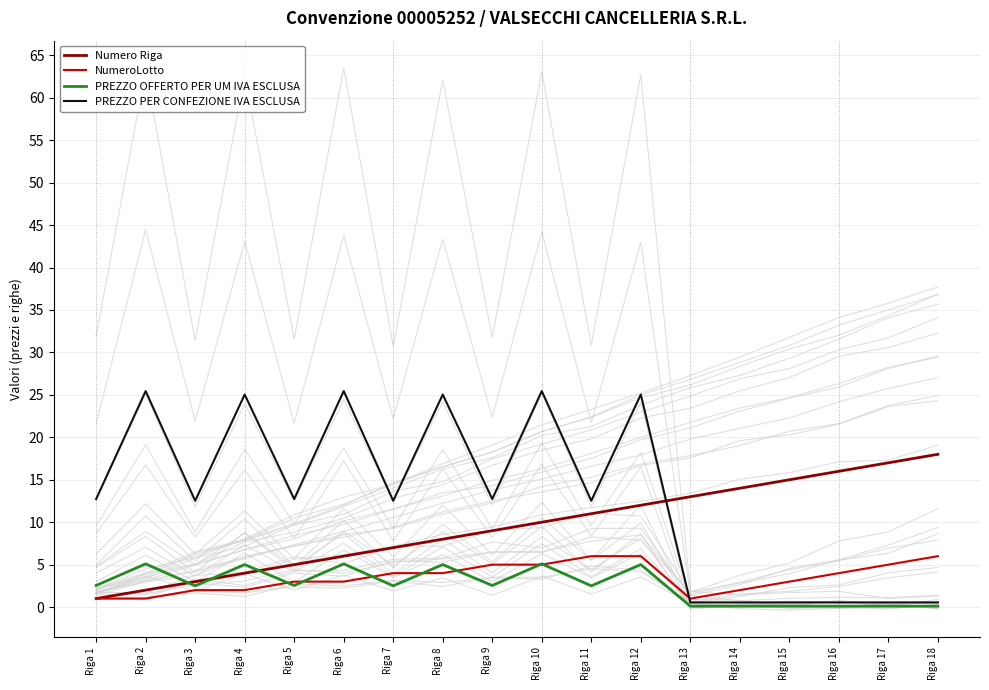

What is the sum of the NumeroLotto values at Riga 18 and Riga 3?

8.0